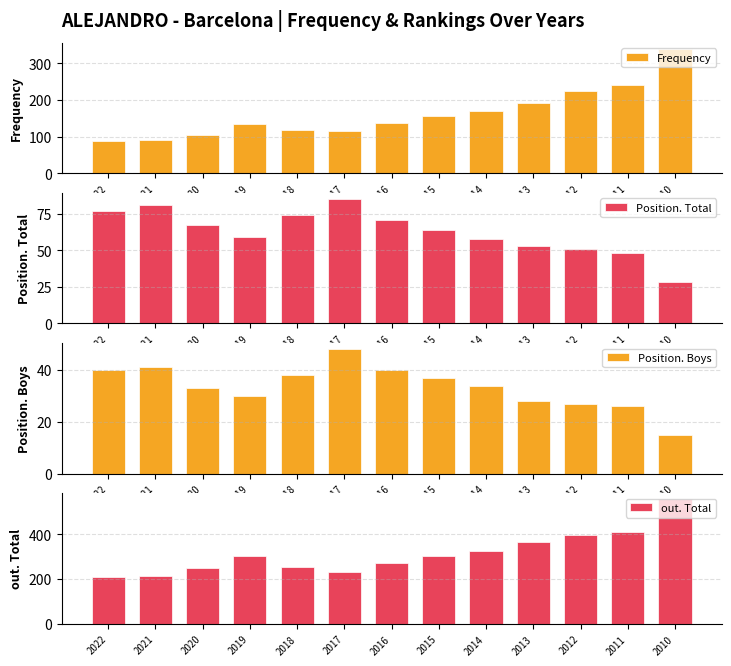

Which series has the largest total across all categories?

out. Total